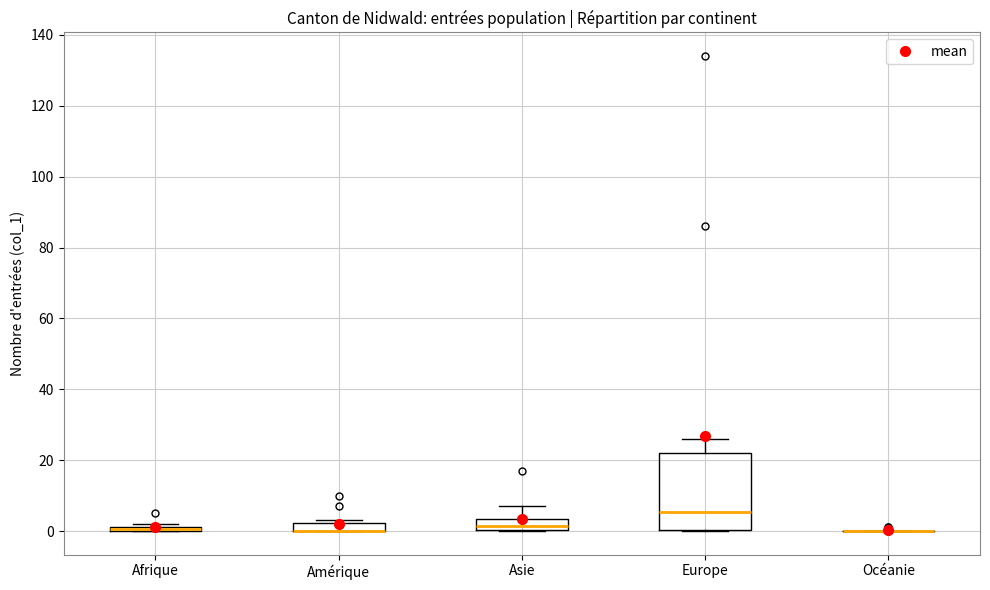

Which box is the tallest, from its lower edge to its upper edge?

Europe